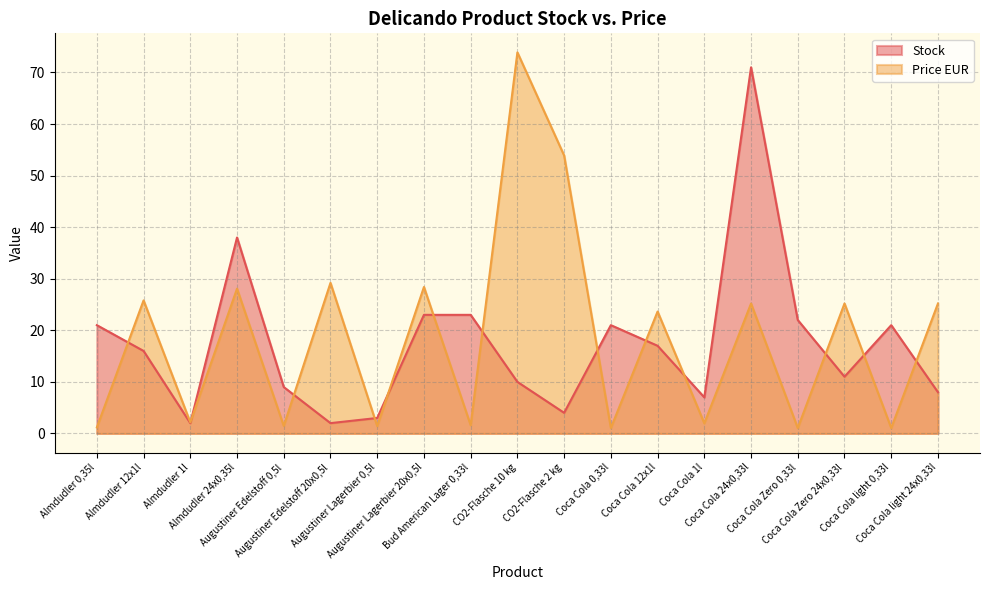

Is it true that Price EUR equals 1.7 at Coca Cola Zero 0,33l?

False